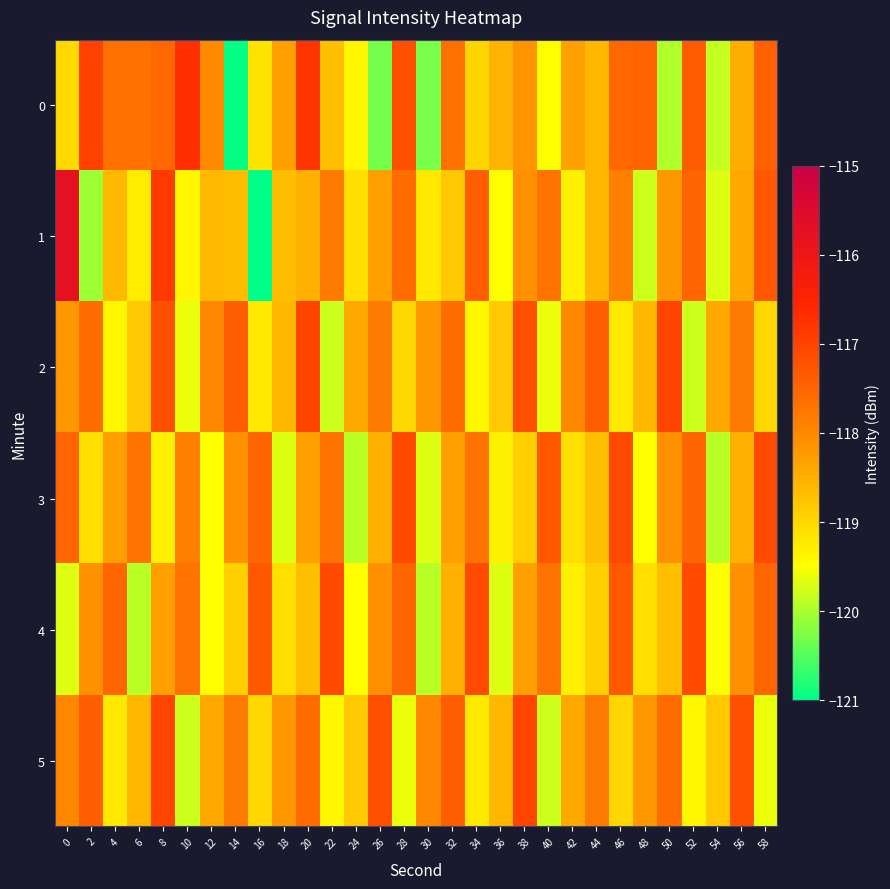

Reading left to right, what are all the values shown in this chart?

0: 0=-119.0	2=-117.0	4=-117.7	6=-117.7	8=-117.5	10=-116.7	12=-118.0	14=-121.0	16=-119.2	18=-118.3	20=-116.8	22=-118.7	24=-119.4	26=-120.3	28=-117.2	30=-120.3	32=-117.7	34=-119.0	36=-118.5	38=-118.2	40=-119.5	42=-118.3	44=-118.6	46=-117.5	48=-117.5	50=-120.0	52=-117.4	54=-119.8	56=-118.5	58=-117.4
1: 0=-115.8	2=-120.1	4=-118.6	6=-119.3	8=-116.9	10=-119.4	12=-118.6	14=-118.7	16=-121.1	18=-118.7	20=-118.5	22=-117.8	24=-119.1	26=-118.3	28=-117.6	30=-119.2	32=-118.8	34=-117.4	36=-119.5	38=-118.1	40=-117.7	42=-119.3	44=-118.6	46=-117.9	48=-119.8	50=-118.2	52=-117.5	54=-119.7	56=-118.4	58=-117.3
2: 0=-118.2	2=-117.6	4=-119.4	6=-118.8	8=-117.2	10=-119.6	12=-118.0	14=-117.4	16=-119.2	18=-118.6	20=-117.0	22=-119.8	24=-118.4	26=-117.8	28=-119.0	30=-118.2	32=-117.6	34=-119.4	36=-118.8	38=-117.2	40=-119.6	42=-118.0	44=-117.4	46=-119.2	48=-118.6	50=-117.0	52=-119.8	54=-118.4	56=-117.8	58=-119.0
3: 0=-117.5	2=-119.1	4=-118.3	6=-117.7	8=-119.3	10=-117.9	12=-119.5	14=-118.1	16=-117.5	18=-119.7	20=-118.3	22=-117.7	24=-119.9	26=-118.5	28=-117.1	30=-119.7	32=-118.3	34=-117.7	36=-119.3	38=-118.9	40=-117.3	42=-119.1	44=-118.7	46=-117.1	48=-119.5	50=-118.1	52=-117.5	54=-119.9	56=-118.5	58=-117.1
4: 0=-119.7	2=-118.1	4=-117.5	6=-119.9	8=-118.3	10=-117.7	12=-119.5	14=-118.9	16=-117.3	18=-119.1	20=-118.7	22=-117.1	24=-119.5	26=-118.1	28=-117.5	30=-119.9	32=-118.5	34=-117.1	36=-119.7	38=-118.3	40=-117.7	42=-119.3	44=-118.9	46=-117.3	48=-119.1	50=-118.7	52=-117.1	54=-119.5	56=-118.1	58=-117.5
5: 0=-118.0	2=-117.4	4=-119.2	6=-118.6	8=-117.0	10=-119.8	12=-118.4	14=-117.8	16=-119.0	18=-118.2	20=-117.6	22=-119.4	24=-118.8	26=-117.2	28=-119.6	30=-118.0	32=-117.4	34=-119.2	36=-118.6	38=-117.0	40=-119.8	42=-118.4	44=-117.8	46=-119.0	48=-118.2	50=-117.6	52=-119.4	54=-118.8	56=-117.2	58=-119.6